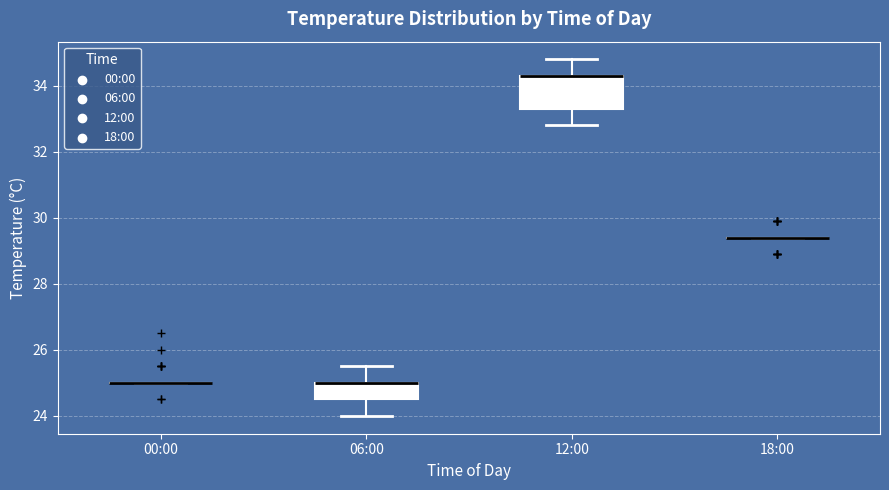

Reading left to right, transcribe this box plot: for each box, give where its median line is, the range the box spans, and where its two whiskers end, as read against the y-axis. The values are not printed on the chart, so give them approximately, as read against the axis.

00:00: box collapsed to a line at 25.0, whiskers 25.0 to 25.0
06:00: median 25.0 (drawn on the box's upper edge), box 24.6 to 25.0, whiskers 24.0 to 25.6
12:00: median 34.4 (drawn on the box's upper edge), box 33.4 to 34.4, whiskers 32.8 to 34.8
18:00: box collapsed to a line at 29.4, whiskers 29.4 to 29.4